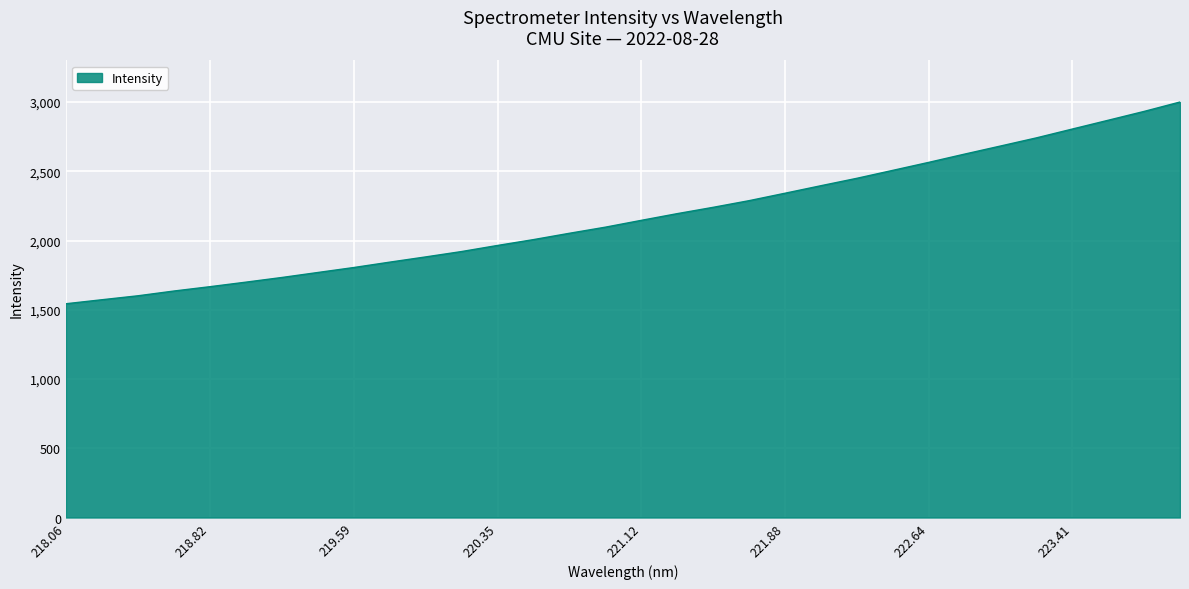

What is the maximum value shown in the chart?

3000.2